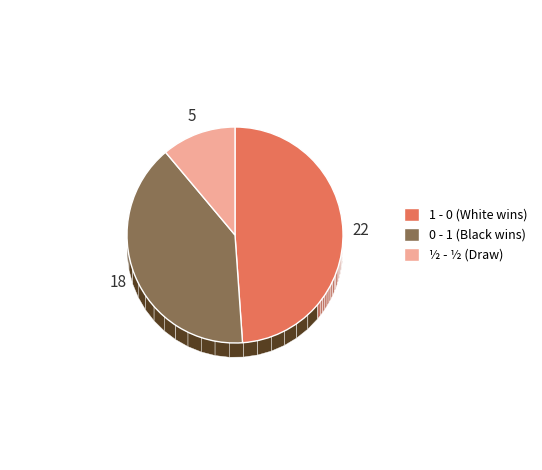

What percentage do 1 - 0 and 0 - 1 together represent?

88.9%